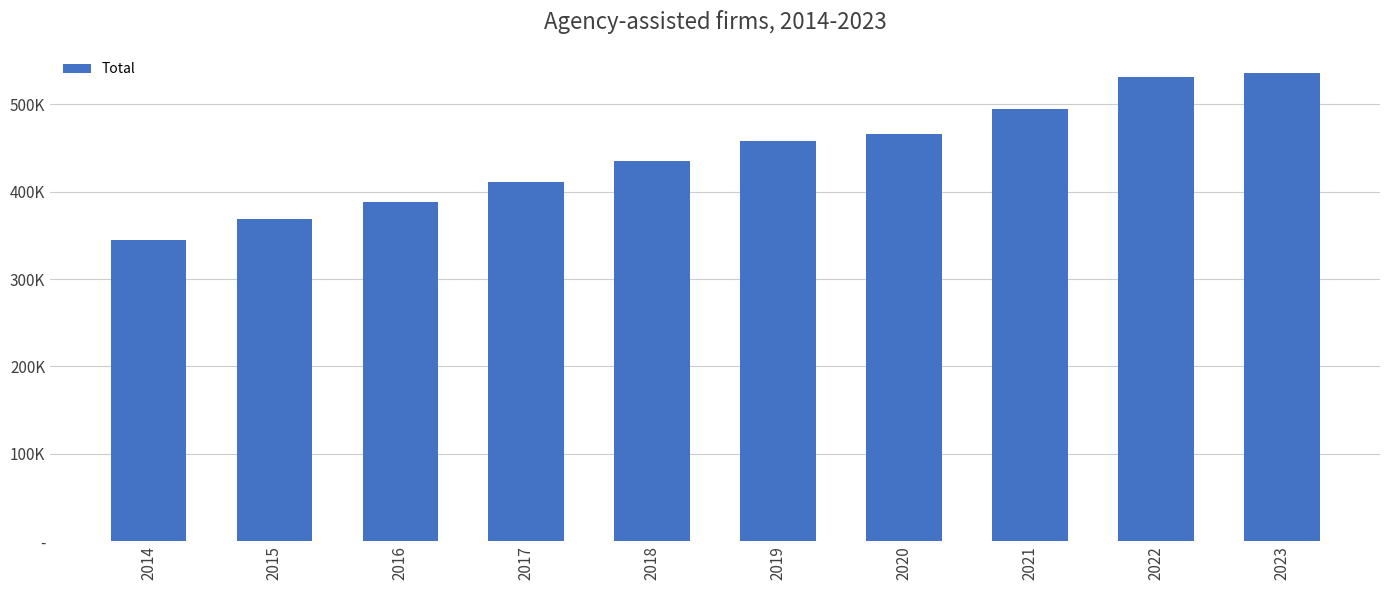

Are the bars horizontal?

No